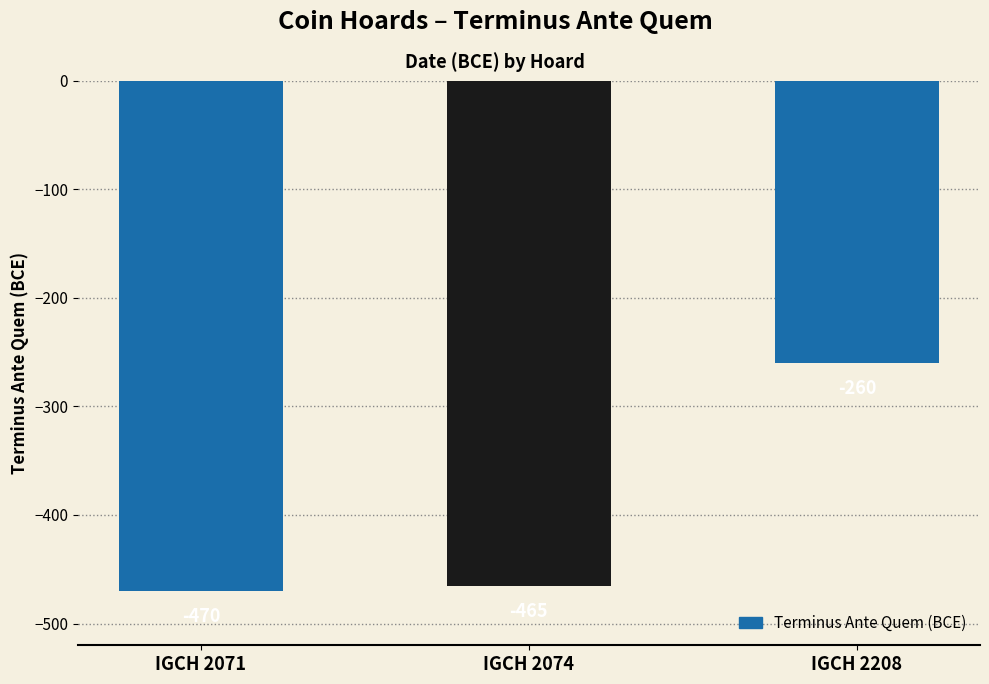

List the labels in order of value, largest first.

IGCH 2208, IGCH 2074, IGCH 2071